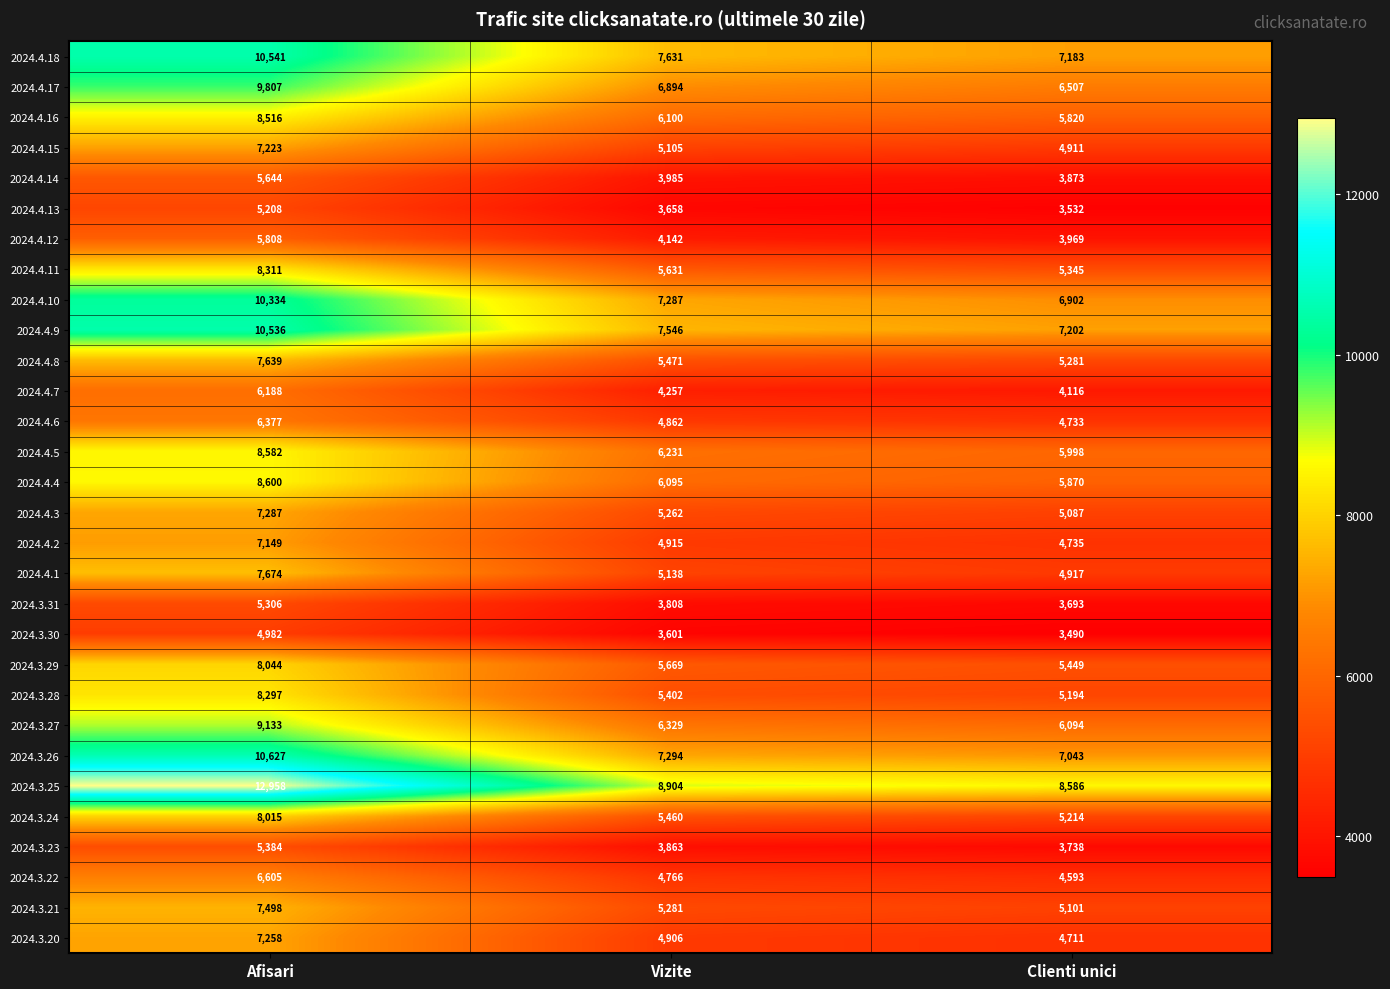

At Afisari, list the series in order from largest to smallest.

2024.3.25, 2024.3.26, 2024.4.18, 2024.4.9, 2024.4.10, 2024.4.17, 2024.3.27, 2024.4.4, 2024.4.5, 2024.4.16, 2024.4.11, 2024.3.28, 2024.3.29, 2024.3.24, 2024.4.1, 2024.4.8, 2024.3.21, 2024.4.3, 2024.3.20, 2024.4.15, 2024.4.2, 2024.3.22, 2024.4.6, 2024.4.7, 2024.4.12, 2024.4.14, 2024.3.23, 2024.3.31, 2024.4.13, 2024.3.30